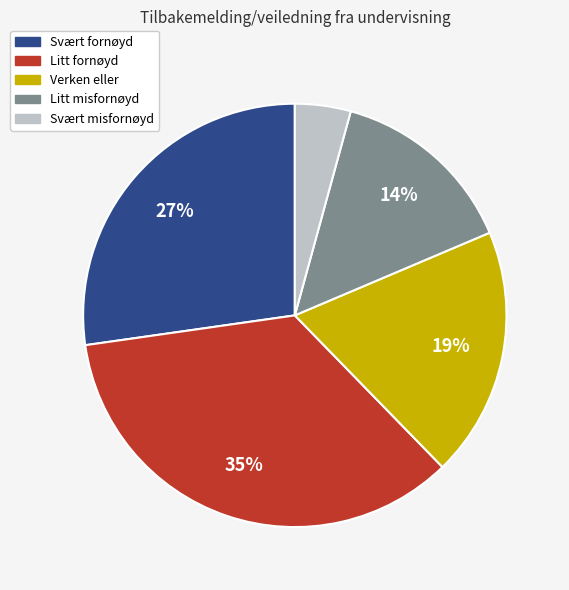

Does Litt fornøyd account for over 50% of the chart?

No